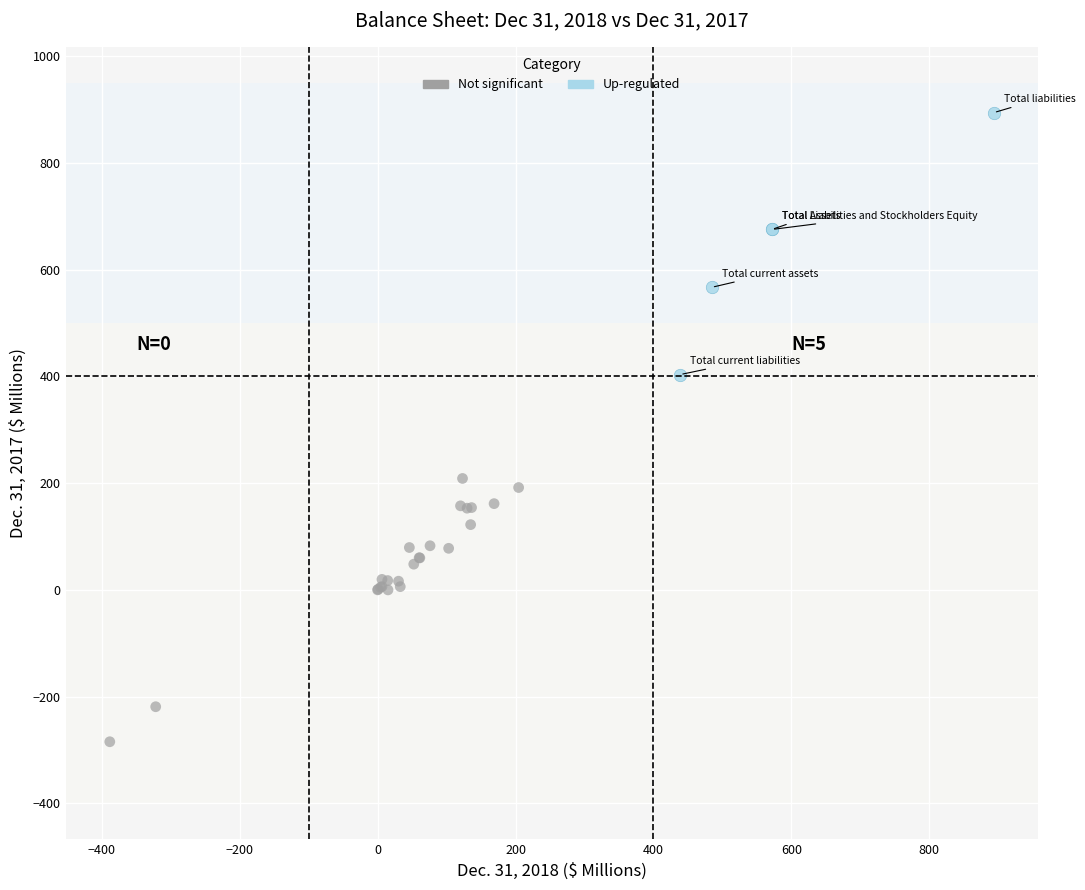

Which series reaches the maximum Y coordinate?

Up-regulated